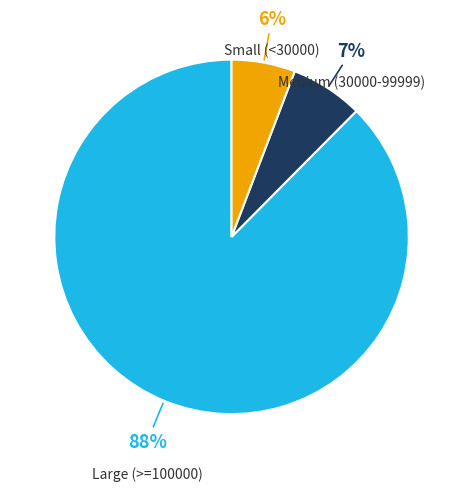

Which category has the smallest portion of the pie?

Small (<30000)